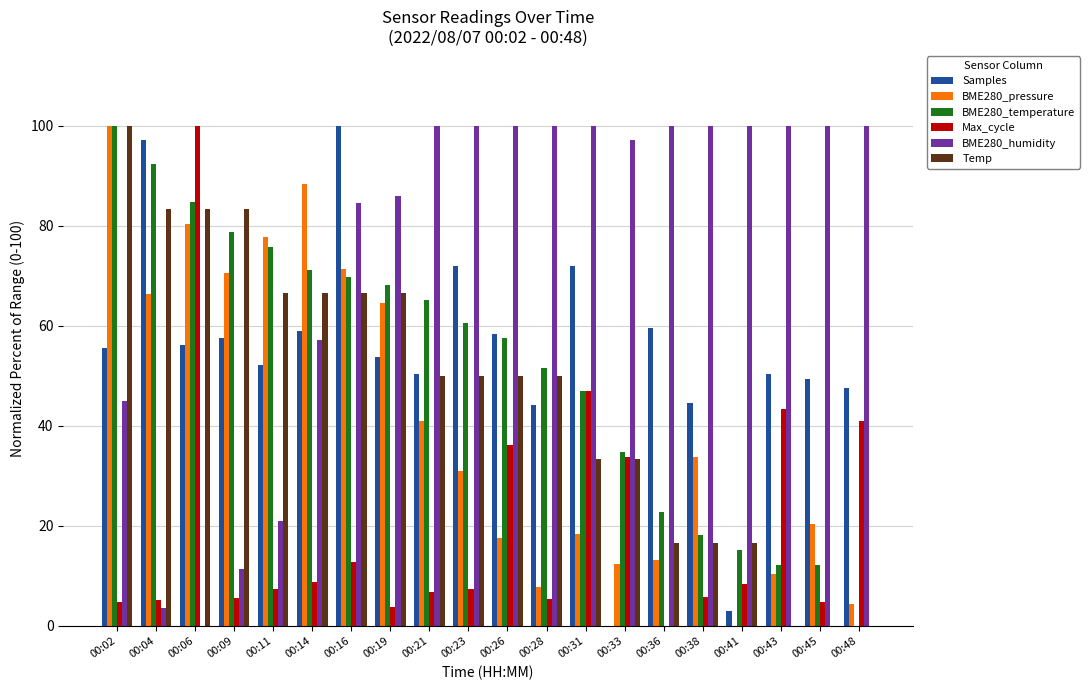

True or false: BME280_temperature has a value of 24.4 at 00:04.

False